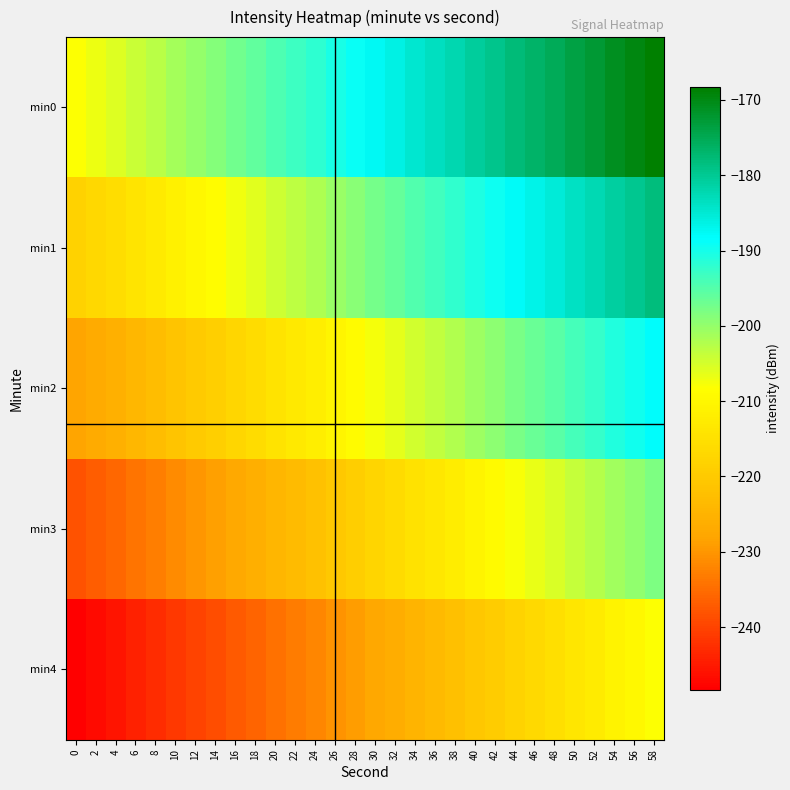

Which series has the largest total across all categories?

min0